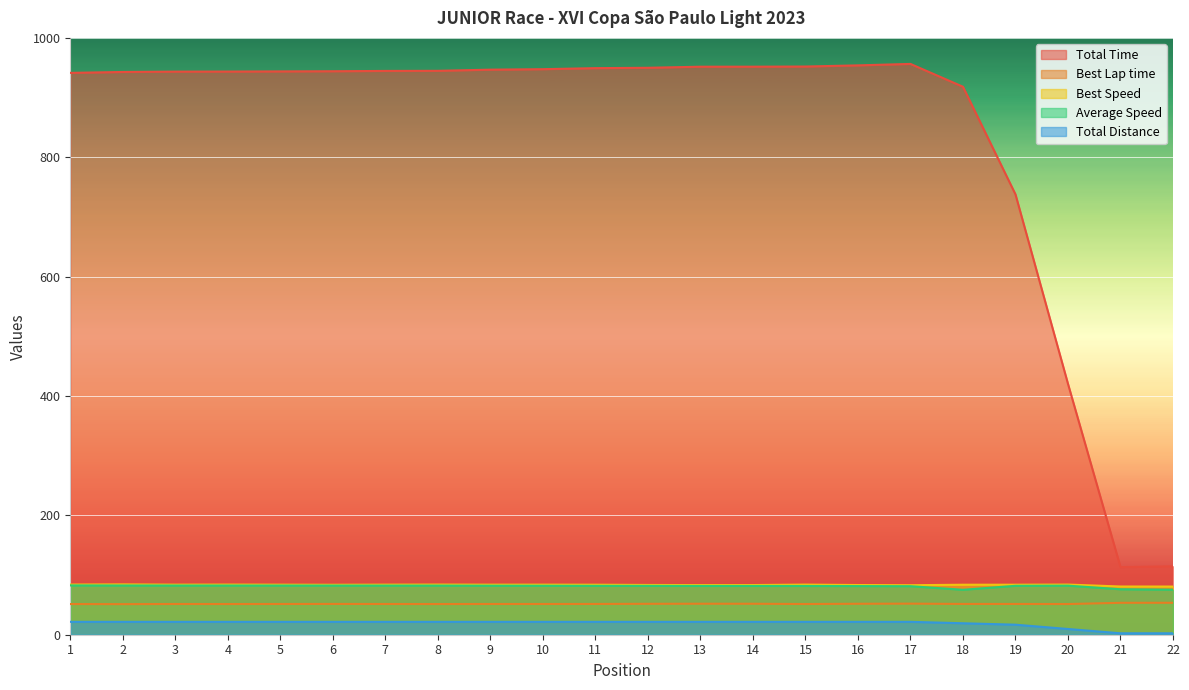

What is the sum of the Best Lap time values at 15 and 10?

102.9